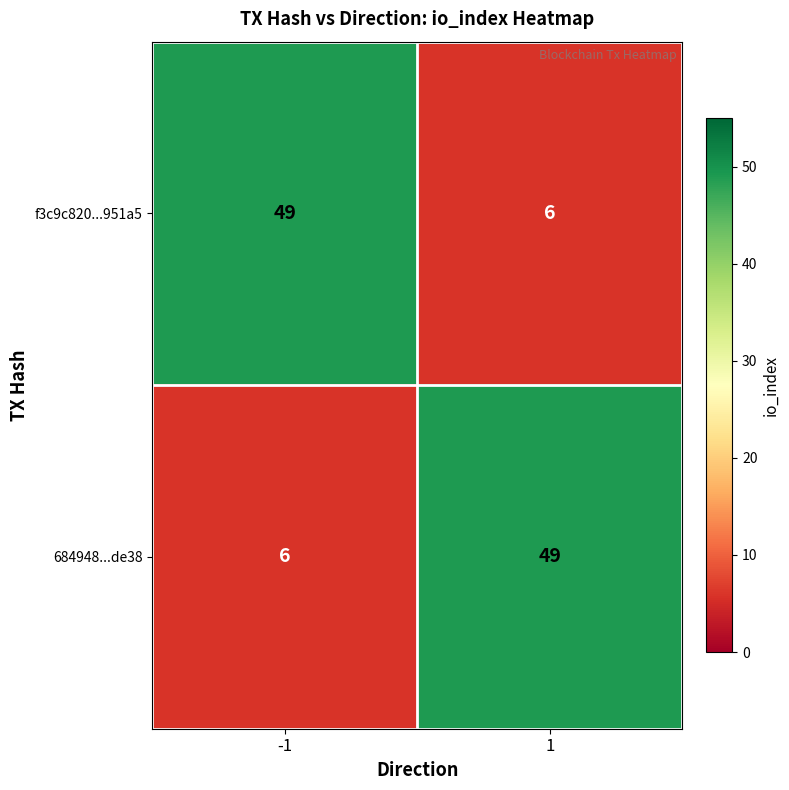

What is the approximate value of 684948...de38 at -1?

6